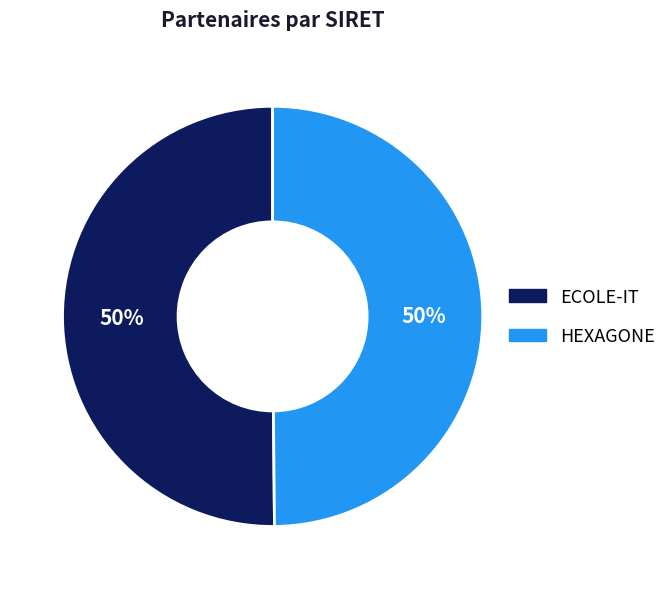

To the nearest percent, what portion does ECOLE-IT represent?

50%